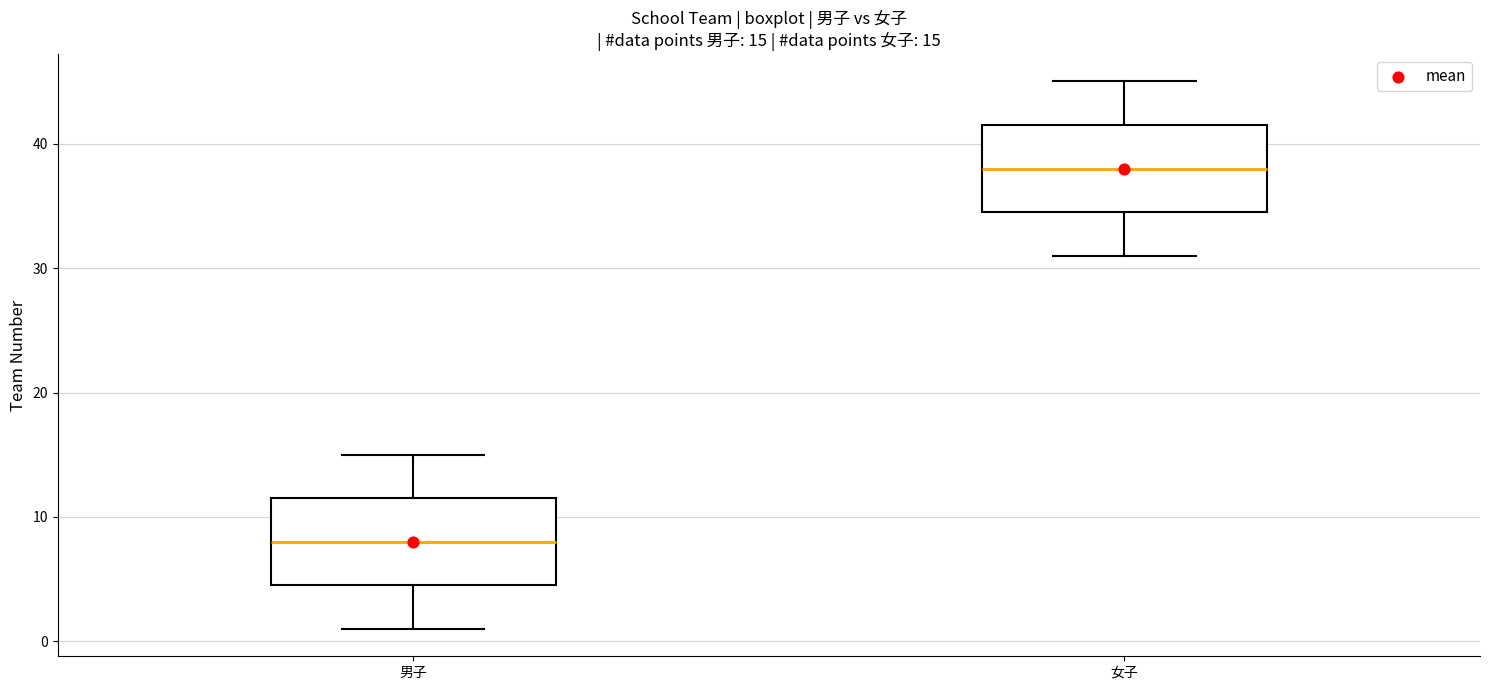

Which box has the lowest median line?

男子